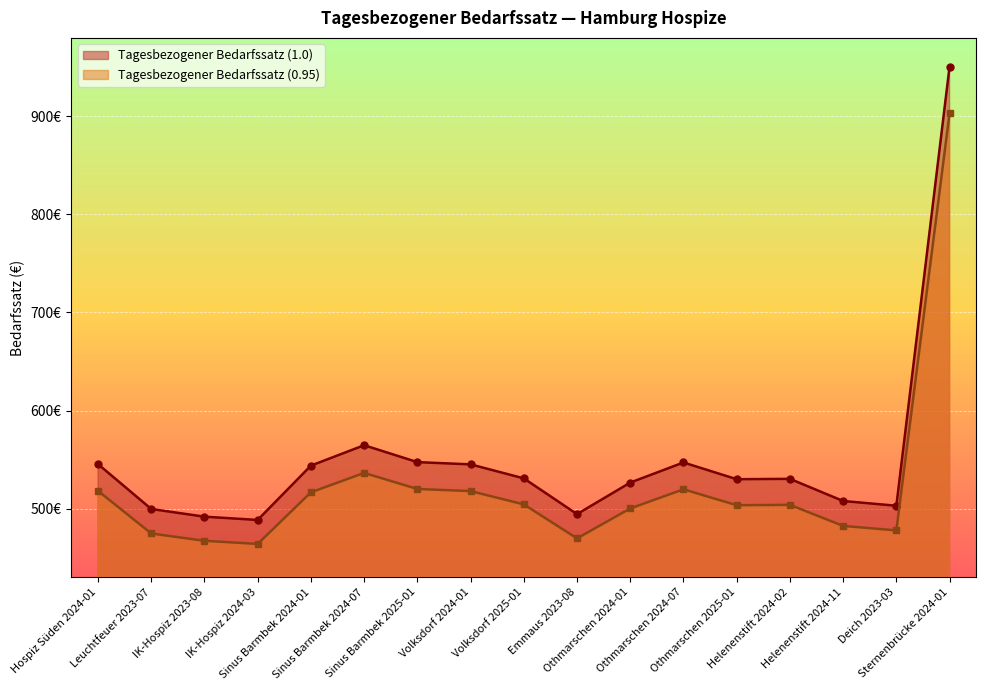

True or false: Tagesbezogener Bedarfssatz (0.95) and Tagesbezogener Bedarfssatz (1.0) intersect in this chart.

False